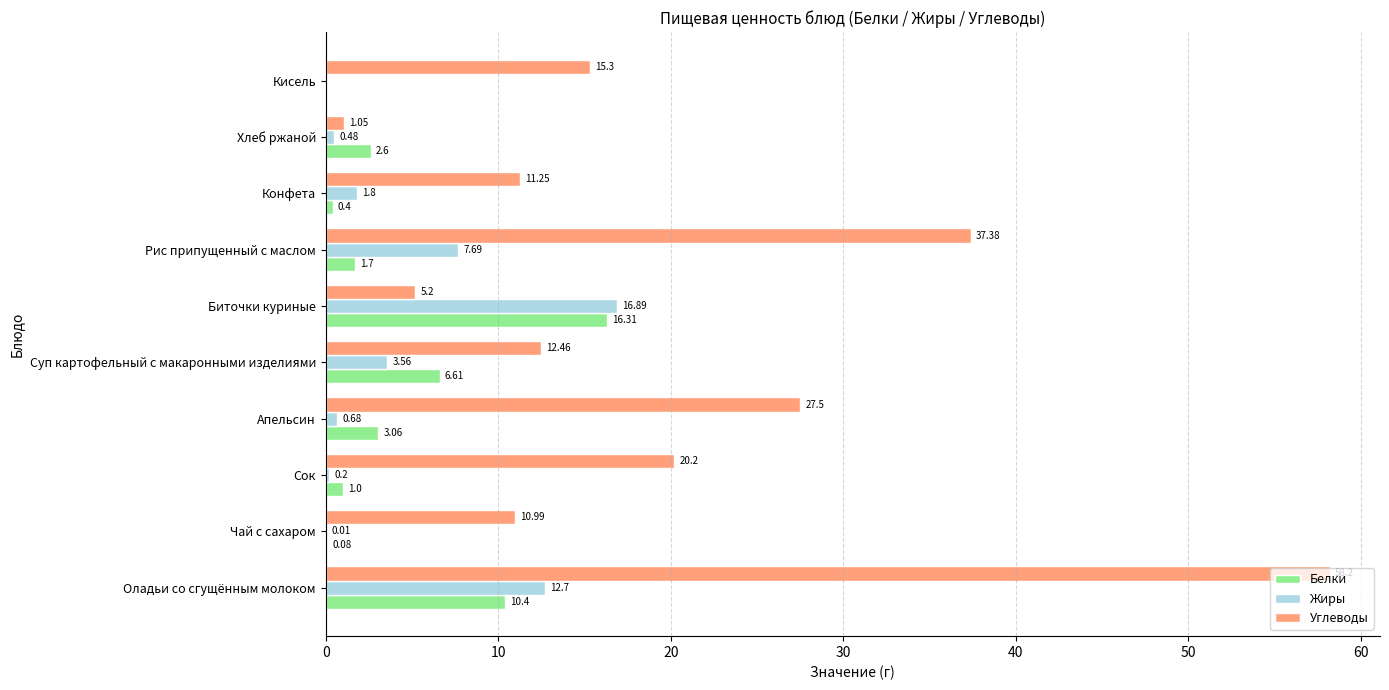

What is the maximum value shown in the chart?

58.2